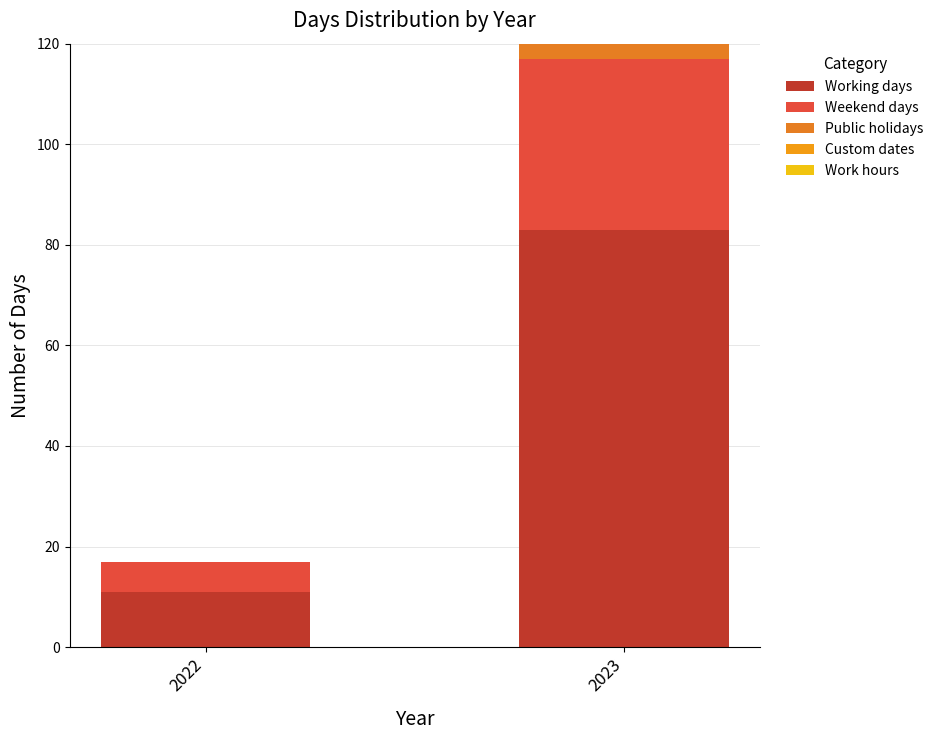

What value does the Working days series have at 2023?

83